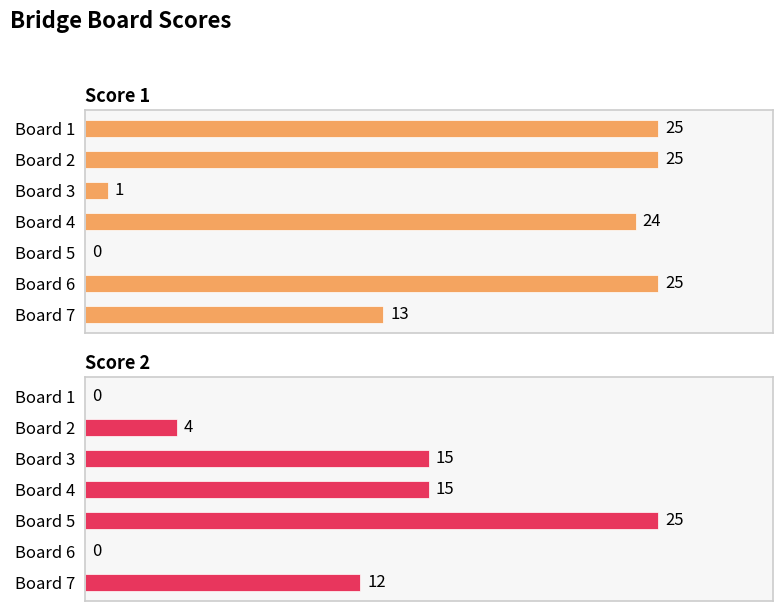

At how many categories does at least one series exceed 12?

7